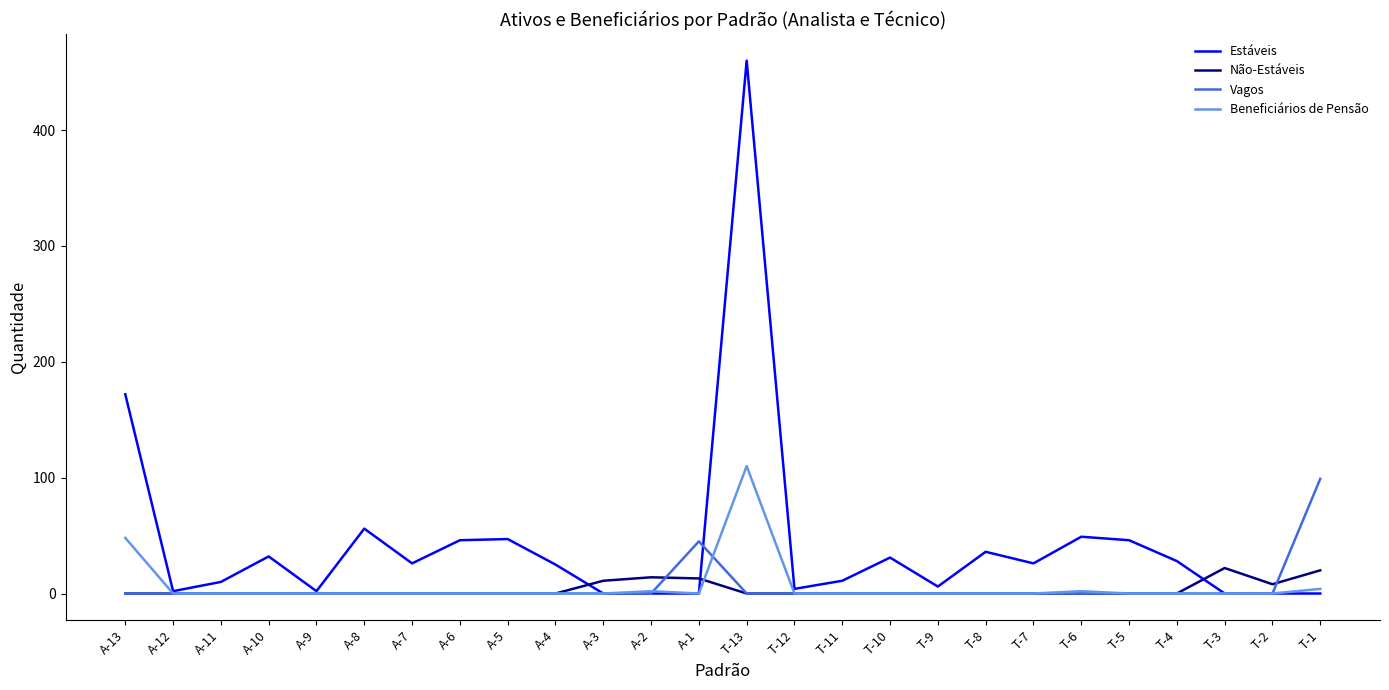

At how many categories does at least one series exceed 365?

1